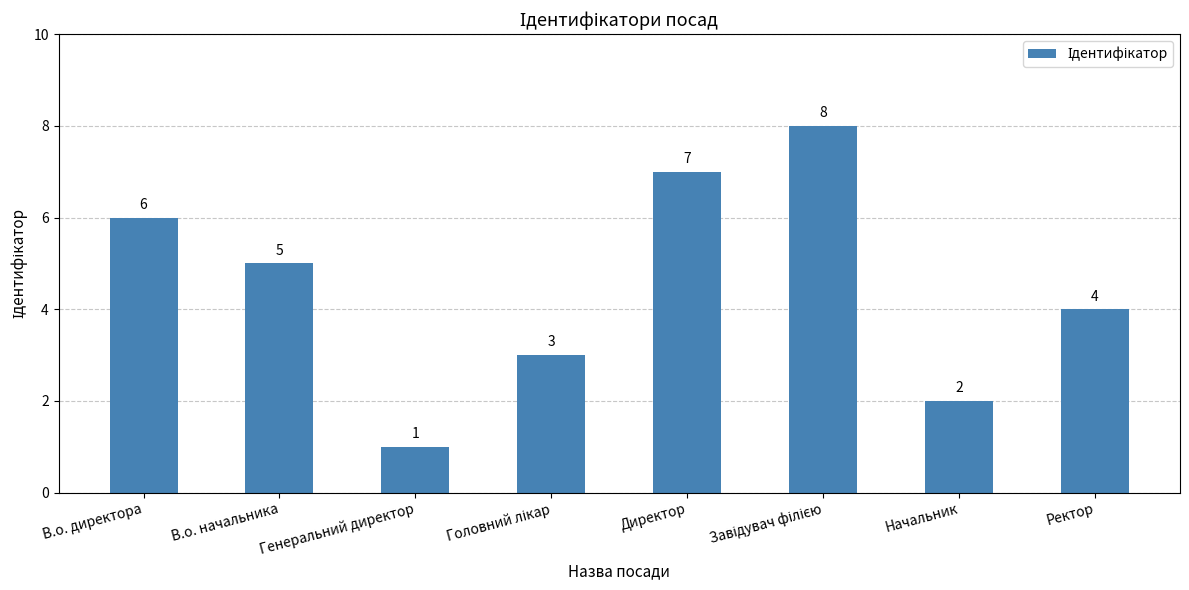

The value at В.о. директора is 6. True or false?

True